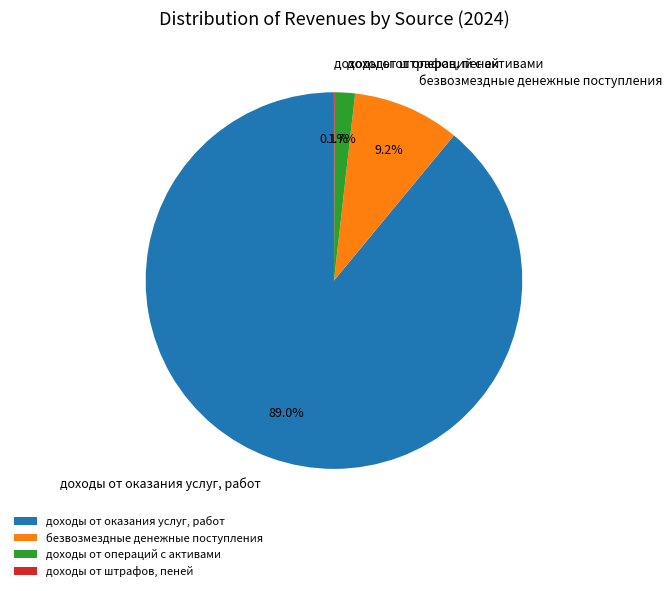

Which category has the biggest portion of the pie?

доходы от оказания услуг, работ